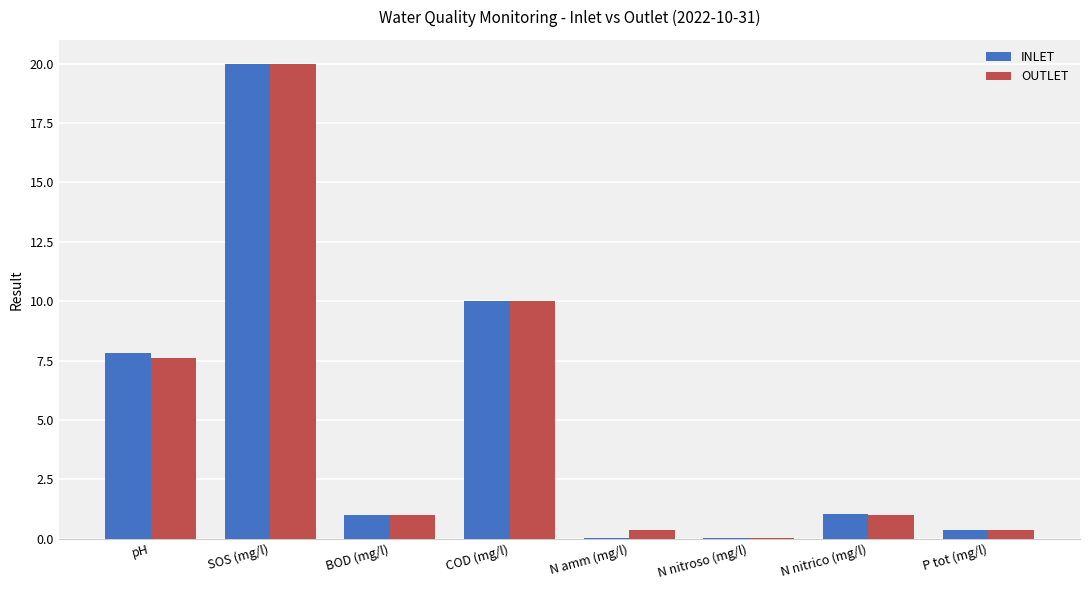

Which series has the largest range (max minus min)?

INLET